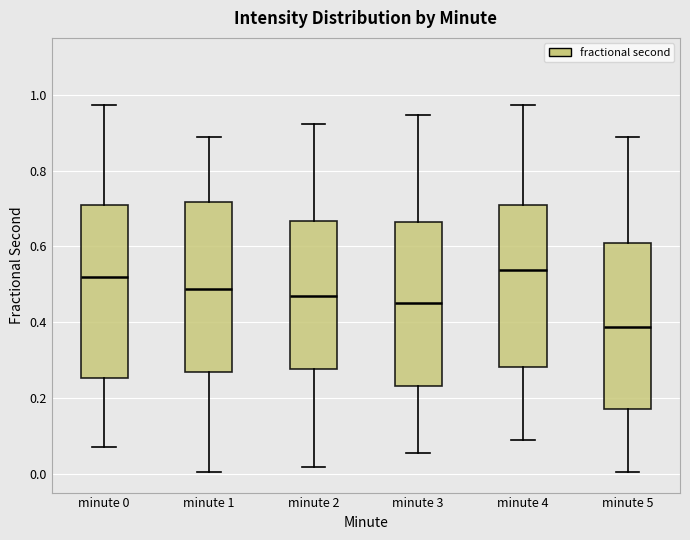

Reading left to right, read every box against the y-axis: the position of its median line, the range the box covers, and the ends of its whiskers. The values are not printed on the chart, so give them approximately, as read against the axis.

minute 0: median 0.52, box 0.26 to 0.70, whiskers 0.08 to 0.98
minute 1: median 0.48, box 0.26 to 0.72, whiskers 0.00 to 0.88
minute 2: median 0.46, box 0.28 to 0.66, whiskers 0.02 to 0.92
minute 3: median 0.46, box 0.24 to 0.66, whiskers 0.06 to 0.94
minute 4: median 0.54, box 0.28 to 0.70, whiskers 0.08 to 0.98
minute 5: median 0.38, box 0.16 to 0.60, whiskers 0.00 to 0.88